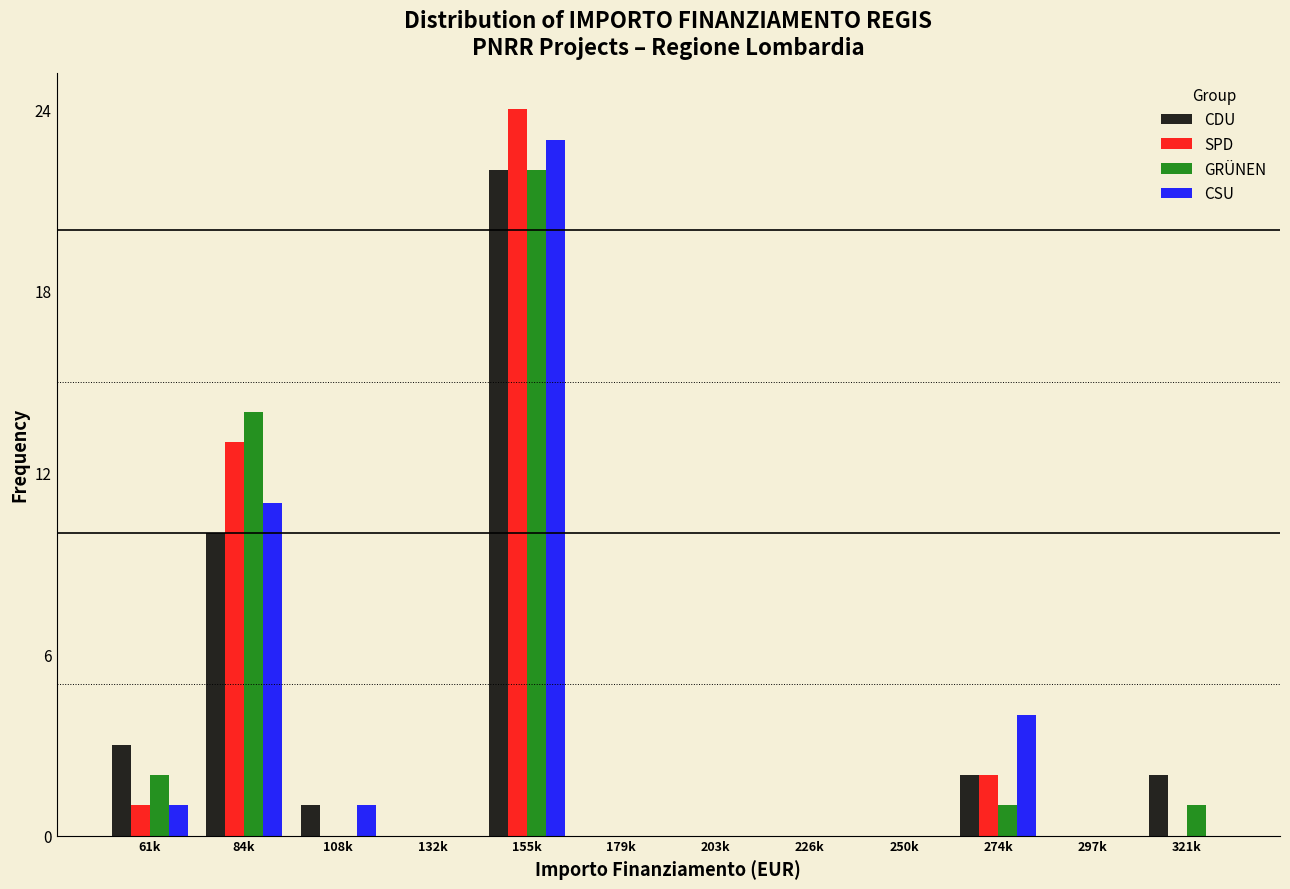

What is the sum of all CSU values?

40